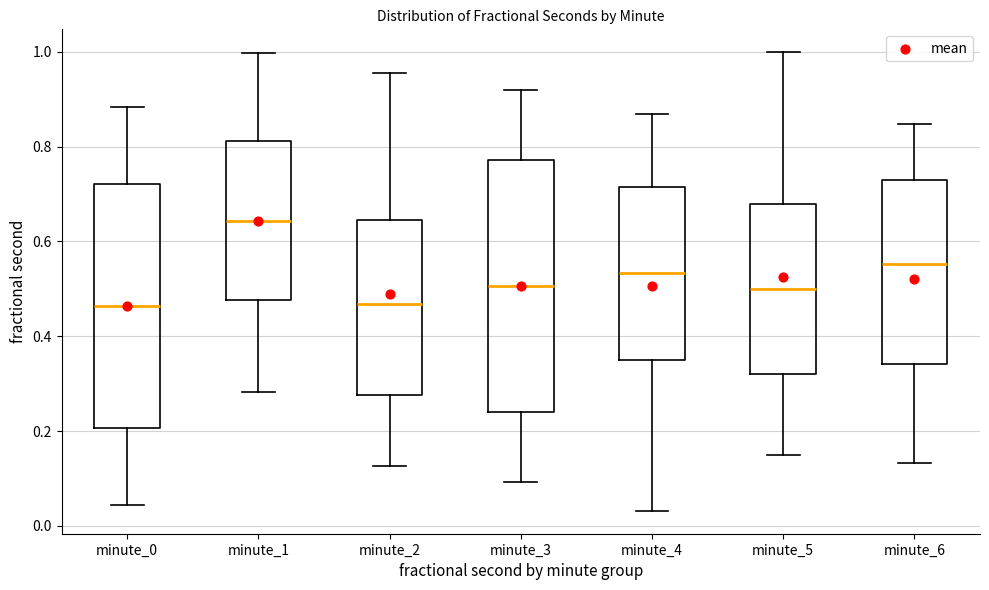

Reading left to right, transcribe this box plot: for each box, give where its median line is, the range the box spans, and where its two whiskers end, as read against the y-axis. The values are not printed on the chart, so give them approximately, as read against the axis.

minute_0: median 0.46, box 0.20 to 0.72, whiskers 0.04 to 0.88
minute_1: median 0.64, box 0.48 to 0.82, whiskers 0.28 to 1.00
minute_2: median 0.46, box 0.28 to 0.64, whiskers 0.12 to 0.96
minute_3: median 0.50, box 0.24 to 0.78, whiskers 0.10 to 0.92
minute_4: median 0.54, box 0.34 to 0.72, whiskers 0.04 to 0.86
minute_5: median 0.50, box 0.32 to 0.68, whiskers 0.16 to 1.00
minute_6: median 0.56, box 0.34 to 0.74, whiskers 0.14 to 0.84